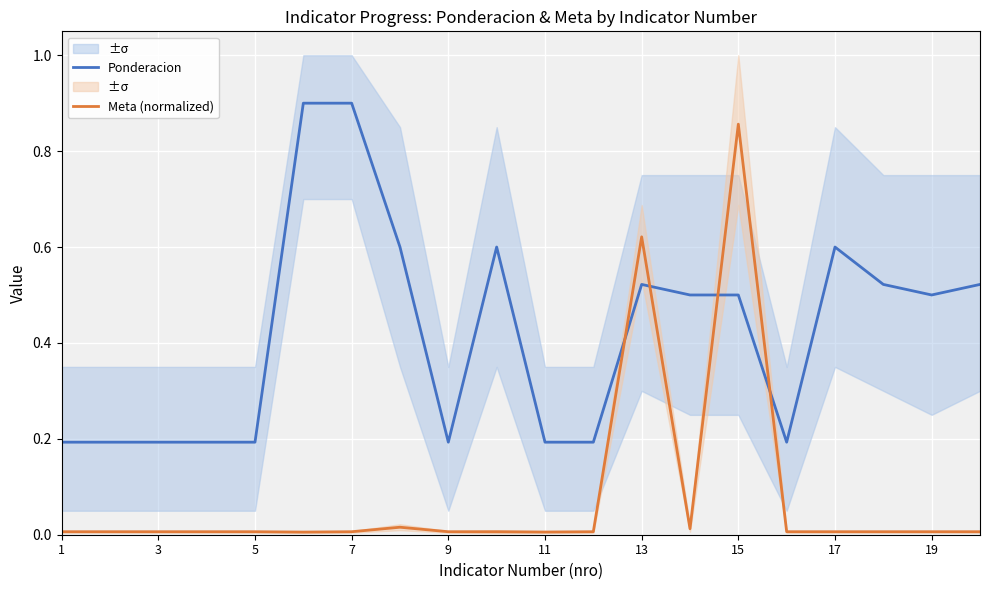

How many times do Meta (normalized) and Ponderacion cross each other?

4